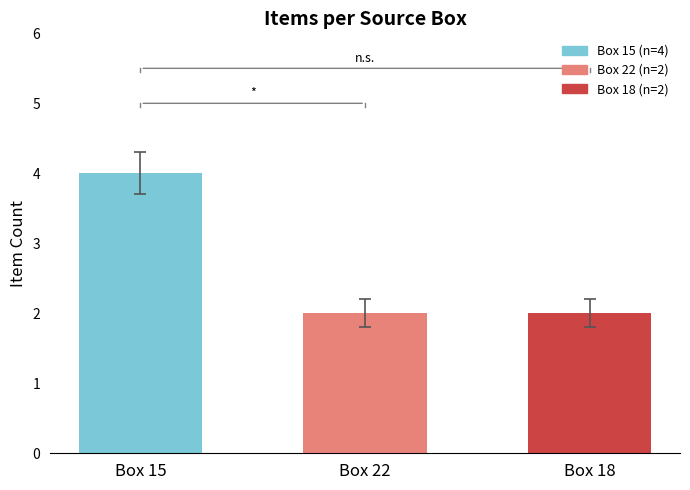

Count the values in the range 2 to 4.

3